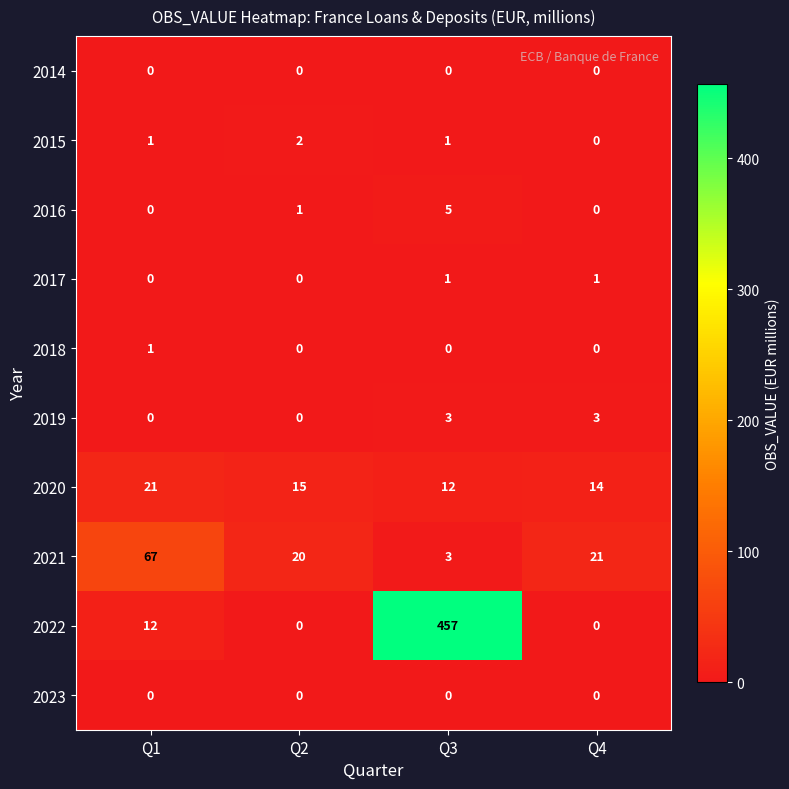

Count the number of data series in this chart.

10